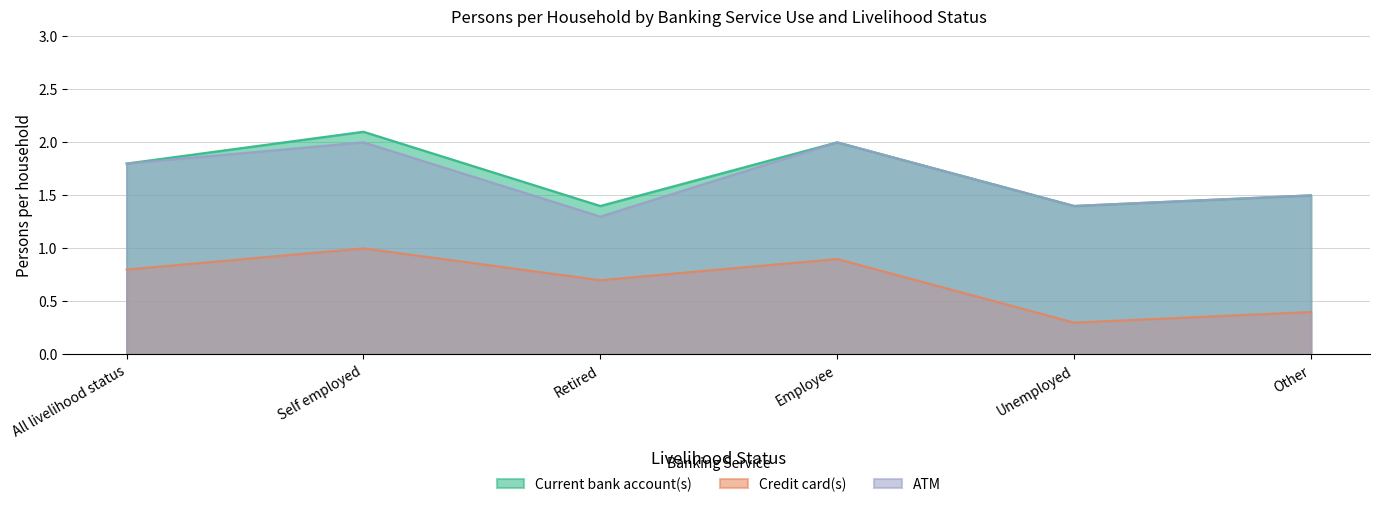

What is the sum of all Credit card(s) values?

4.1